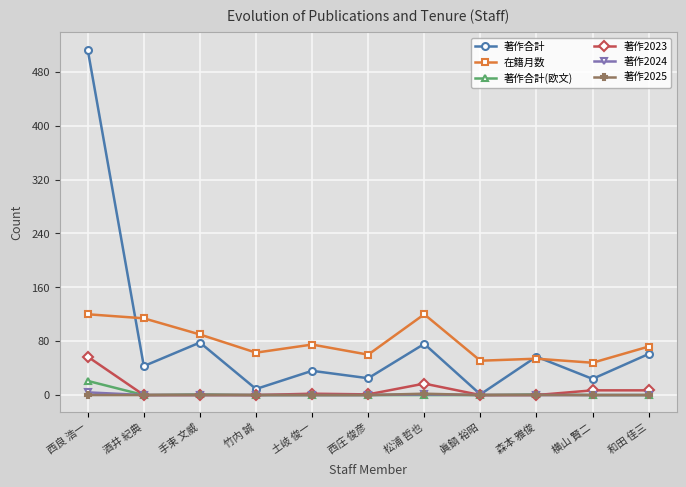

What is the approximate value of 著作合計(欧文) at 手束 文威?

1